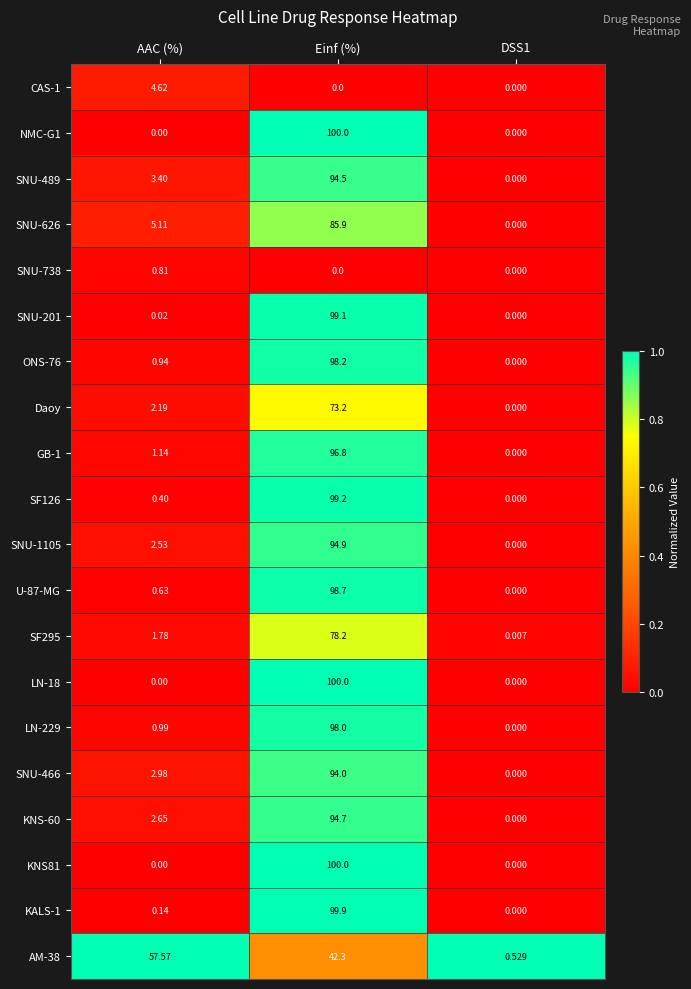

Where is SNU-626 nearest to the value 42?

AAC (%)